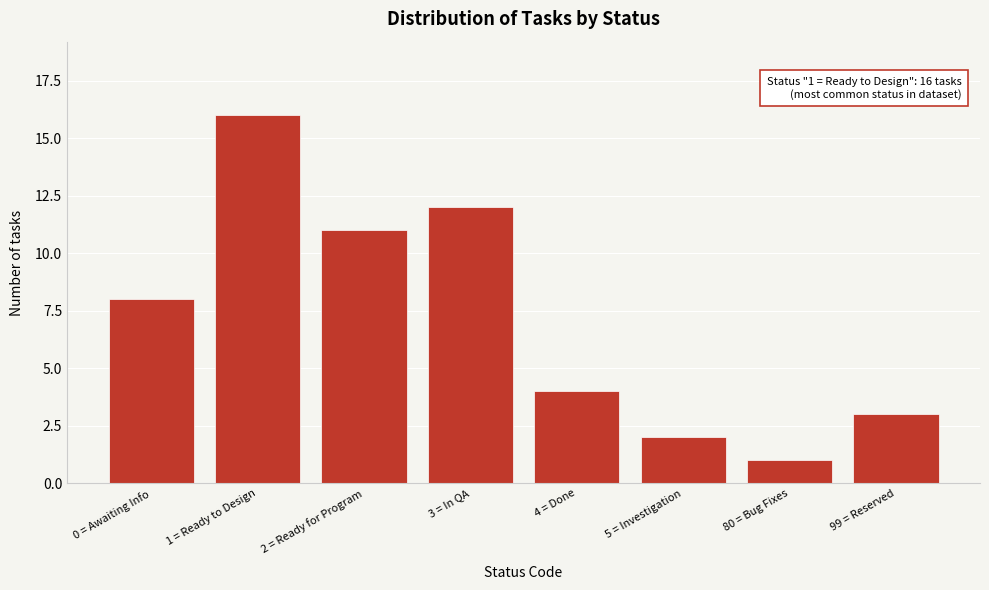

Reading right to left, extract all data points from this chart.

99 = Reserved=3	80 = Bug Fixes=1	5 = Investigation=2	4 = Done=4	3 = In QA=12	2 = Ready for Program=11	1 = Ready to Design=16	0 = Awaiting Info=8